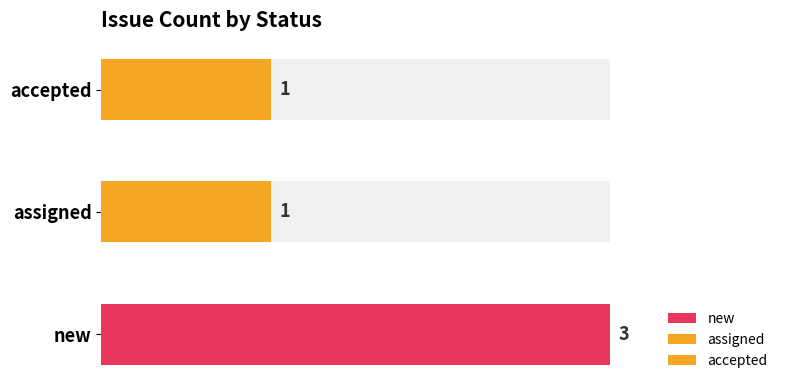

True or false: the data shows 1 at assigned.

False